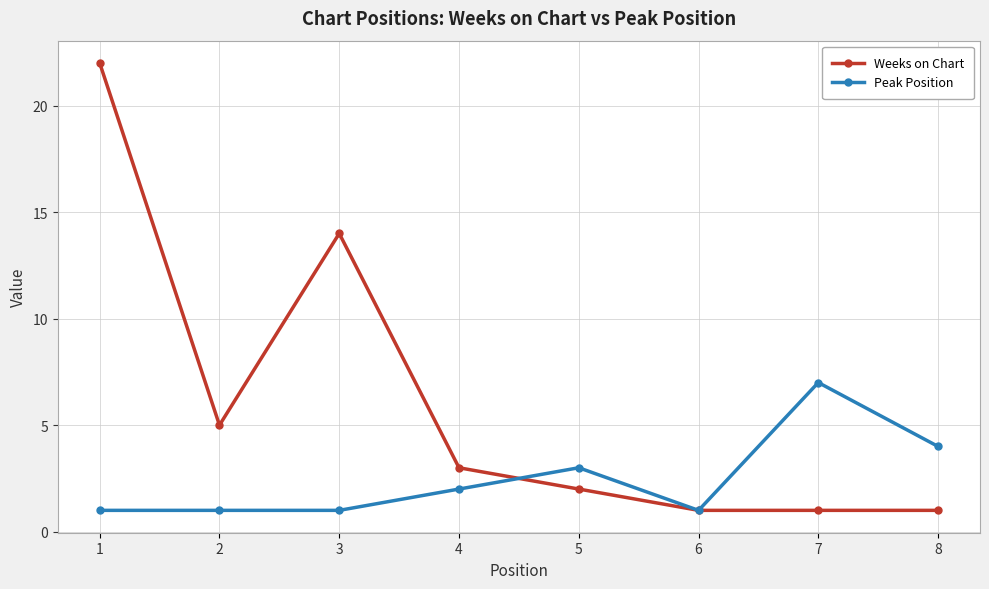

Is the value of Weeks on Chart at 1 greater than the value of Peak Position at 6?

Yes